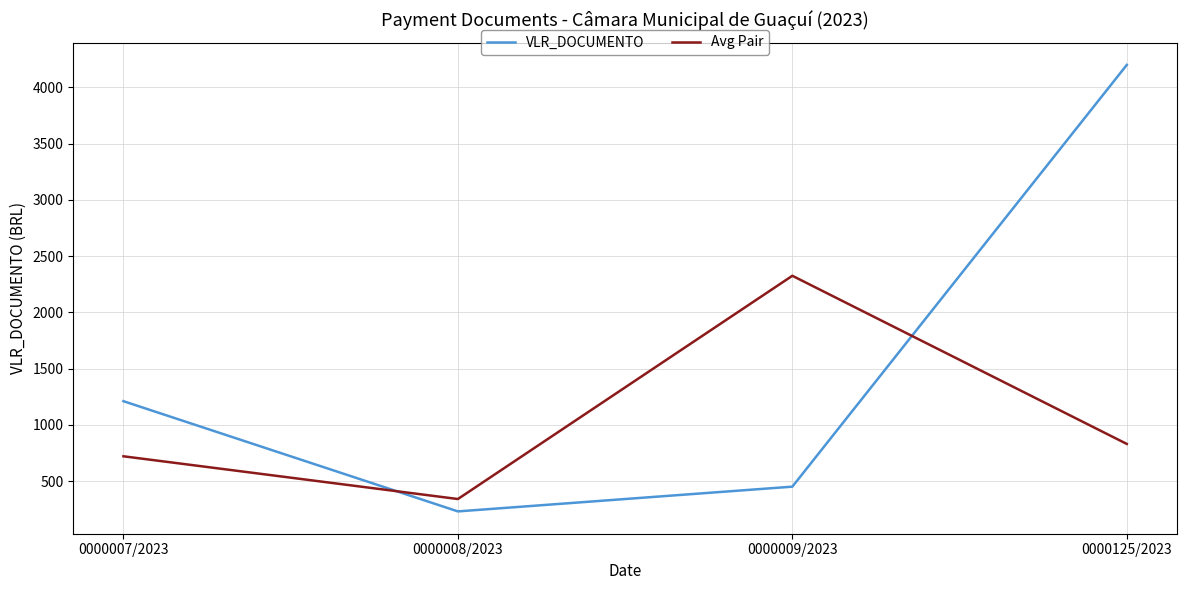

What position from the left is 0000007/2023?

1